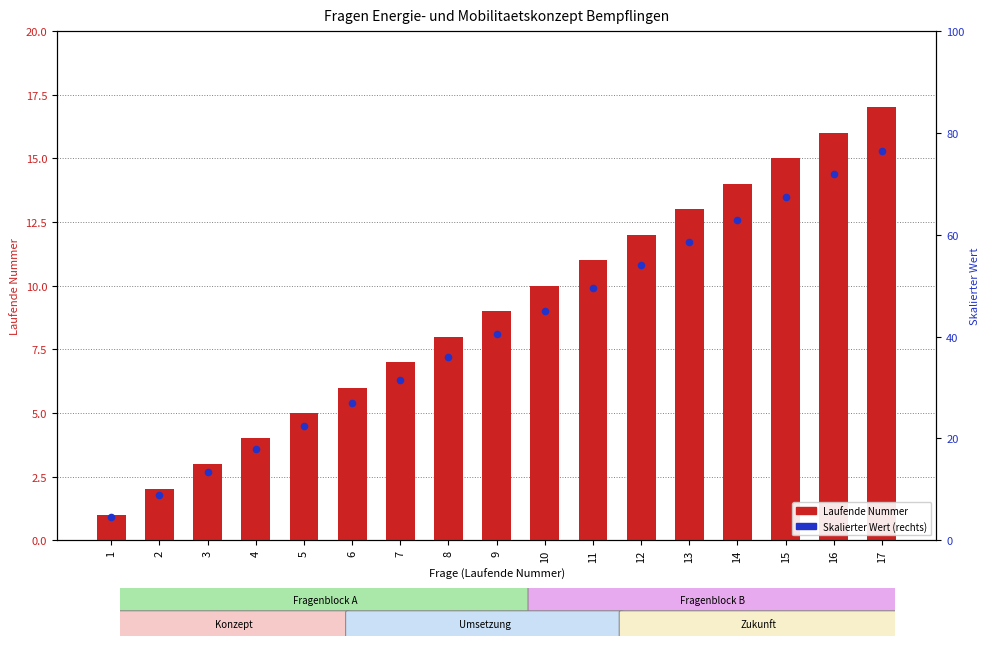

What are all the series names shown in the legend?

Laufende Nummer, Skalierter Wert (rechts)